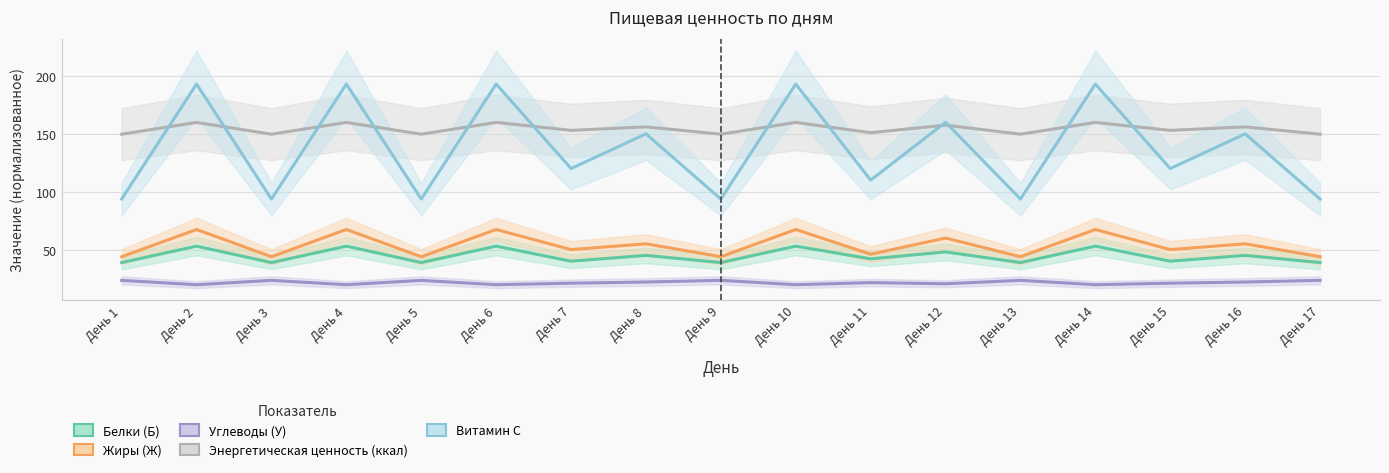

What is the value of the Витамин С point at the 3rd from the left?

93.6